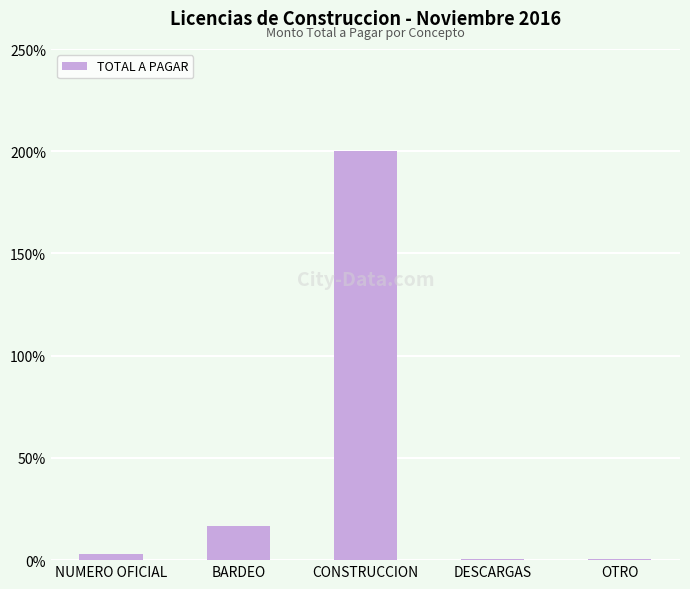

At which category does the chart reach its peak across all series?

CONSTRUCCION